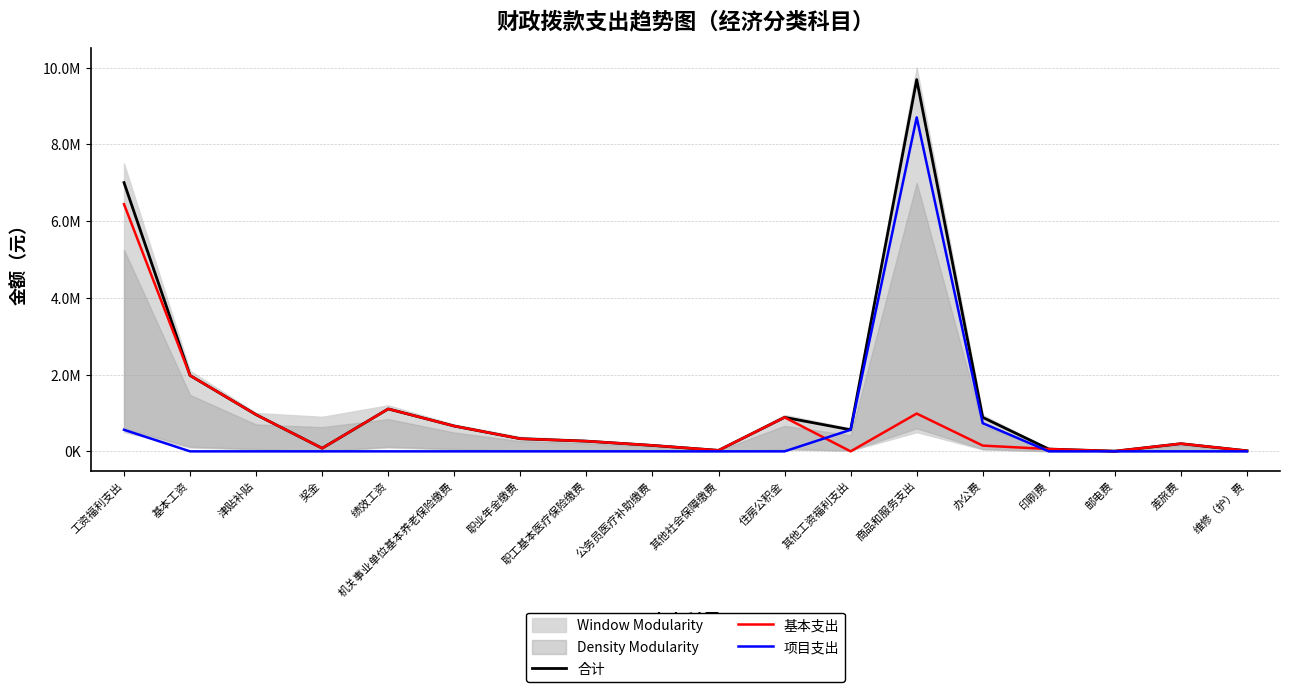

Reading left to right, list all the values displayed in this chart.

合计: 工资福利支出=7001897.7	基本工资=1976964.0	津贴补贴=955548.0	奖金=81115.0	绩效工资=1105708.0	机关事业单位基本养老保险缴费=659093.6	职业年金缴费=329546.8	职工基本医疗保险缴费=265577.8	公务员医疗补助缴费=154920.4	其他社会保障缴费=25943.9	住房公积金=885640.2	其他工资福利支出=561840.0	商品和服务支出=9686392.1	办公费=884000.0	印刷费=60000.0	邮电费=5000.0	差旅费=200000.0	维修（护）费=15000.0
基本支出: 工资福利支出=6440057.7	基本工资=1976964.0	津贴补贴=955548.0	奖金=81115.0	绩效工资=1105708.0	机关事业单位基本养老保险缴费=659093.6	职业年金缴费=329546.8	职工基本医疗保险缴费=265577.8	公务员医疗补助缴费=154920.4	其他社会保障缴费=25943.9	住房公积金=885640.2	其他工资福利支出=0.0	商品和服务支出=984726.9	办公费=150000.0	印刷费=60000.0	邮电费=5000.0	差旅费=200000.0	维修（护）费=15000.0
项目支出: 工资福利支出=561840.0	基本工资=0.0	津贴补贴=0.0	奖金=0.0	绩效工资=0.0	机关事业单位基本养老保险缴费=0.0	职业年金缴费=0.0	职工基本医疗保险缴费=0.0	公务员医疗补助缴费=0.0	其他社会保障缴费=0.0	住房公积金=0.0	其他工资福利支出=561840.0	商品和服务支出=8701665.3	办公费=734000.0	印刷费=0.0	邮电费=0.0	差旅费=0.0	维修（护）费=0.0